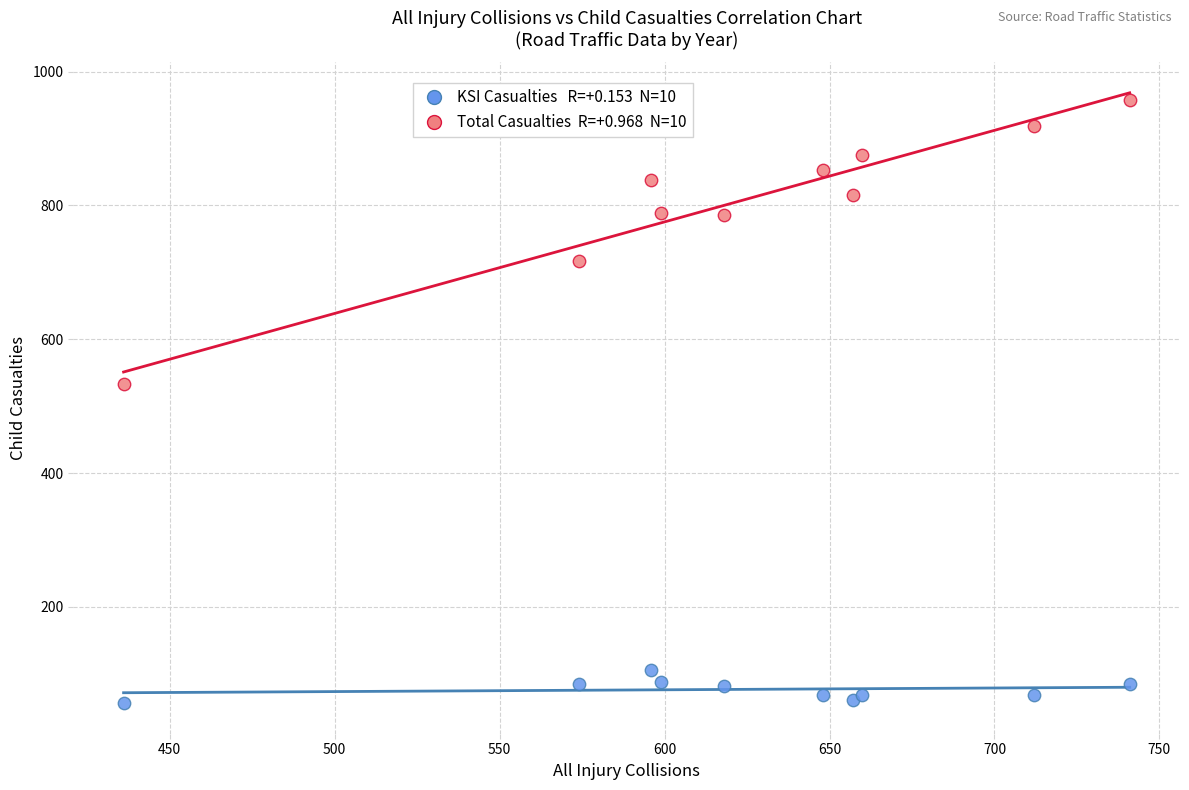

Across all series, what Y value is closest to 507?

533